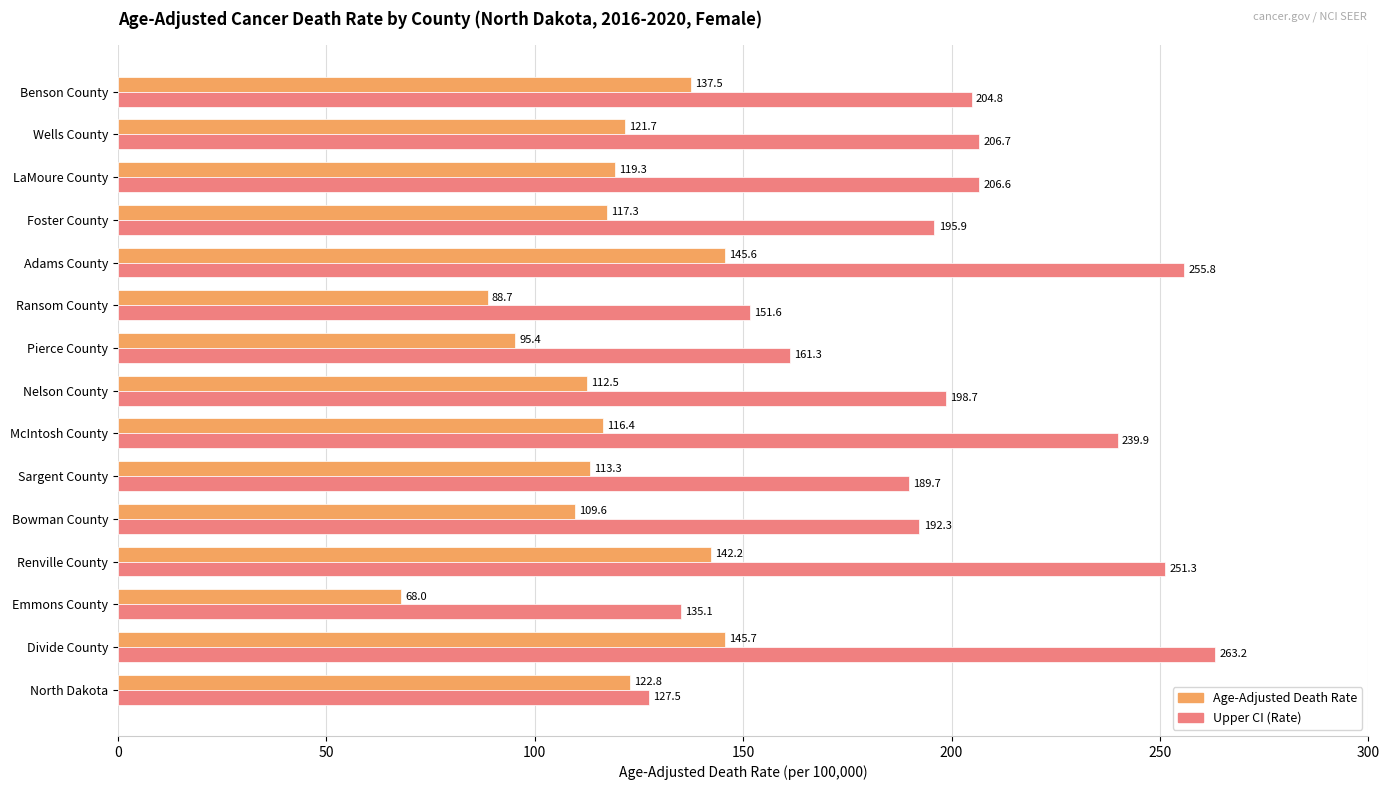

How many values in the Age-Adjusted Death Rate series exceed 117?

8